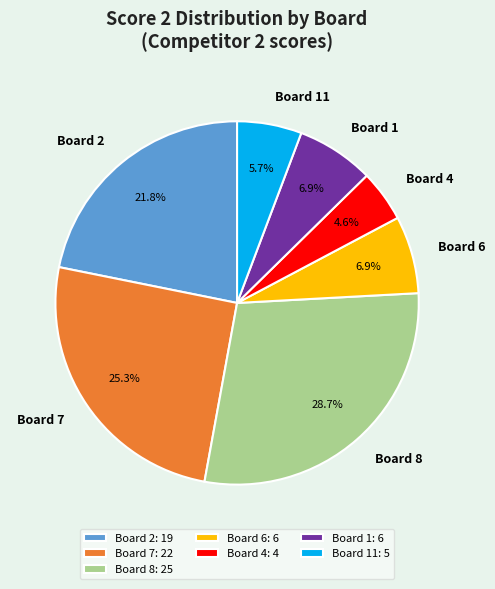

What portion of the pie excludes Board 2?

78.2%